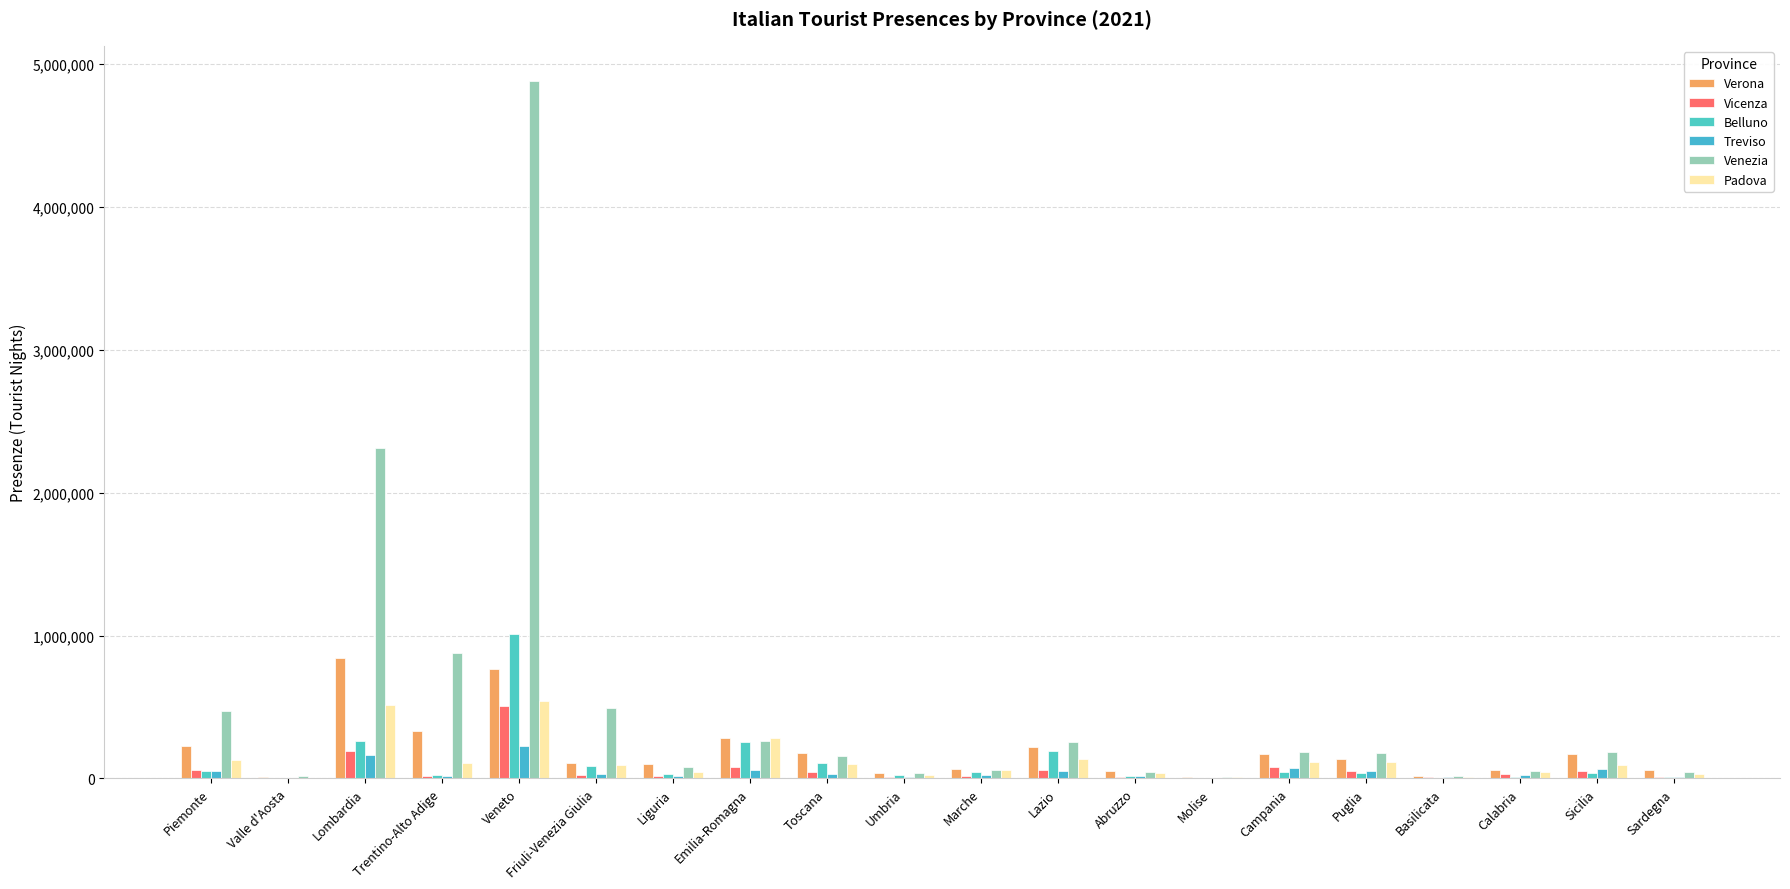

At which label is Venezia closest to 2446867?

Lombardia